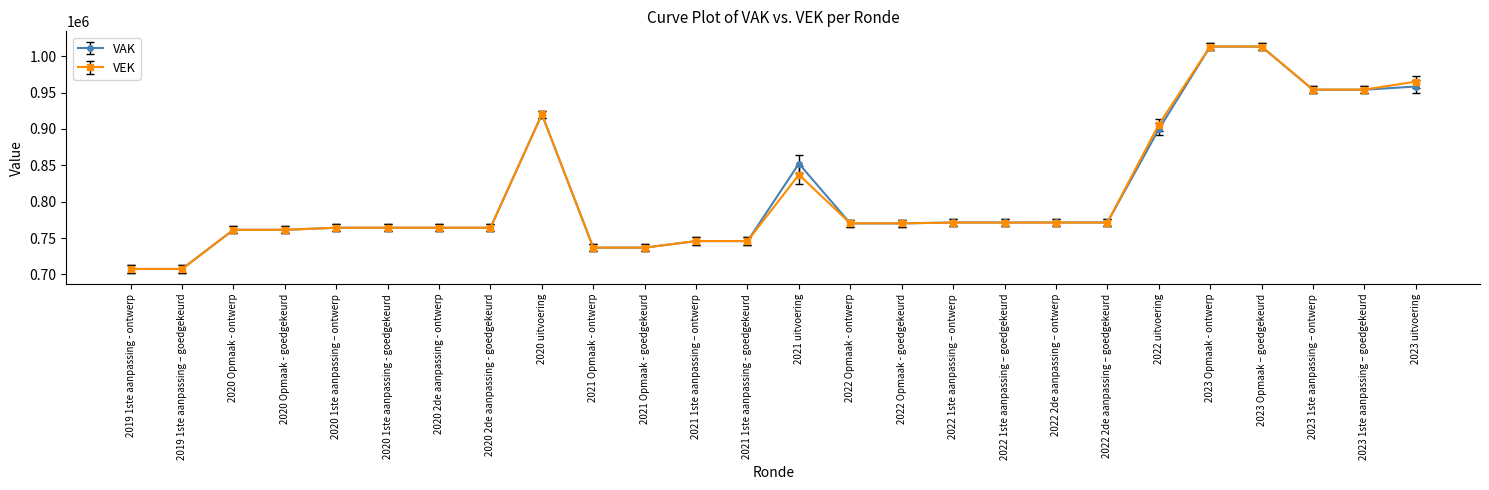

What is the maximum value shown in the chart?

1013253